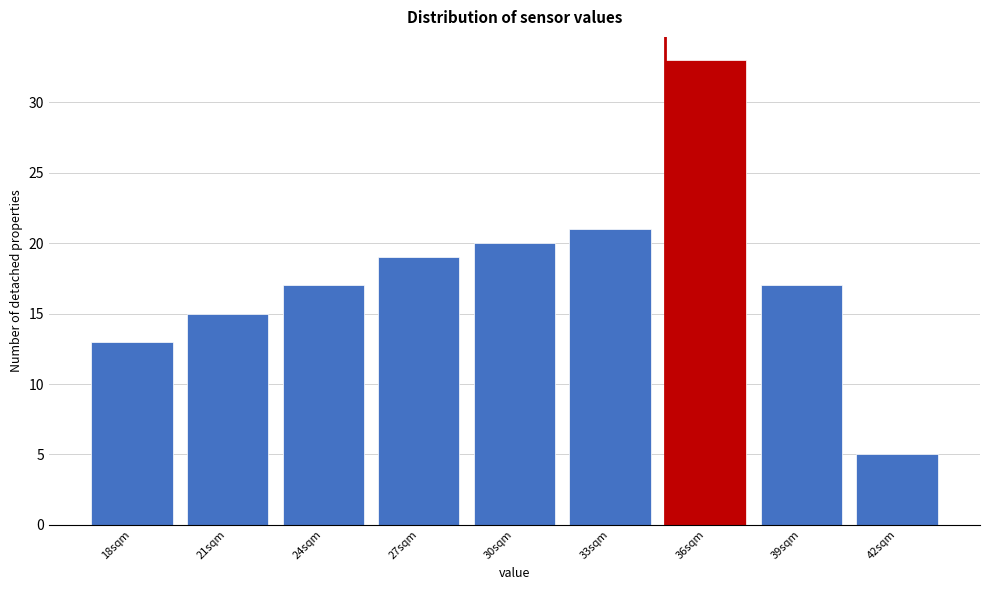

Reading left to right, extract all data points from this chart.

13	15	17	19	20	21	33	17	5